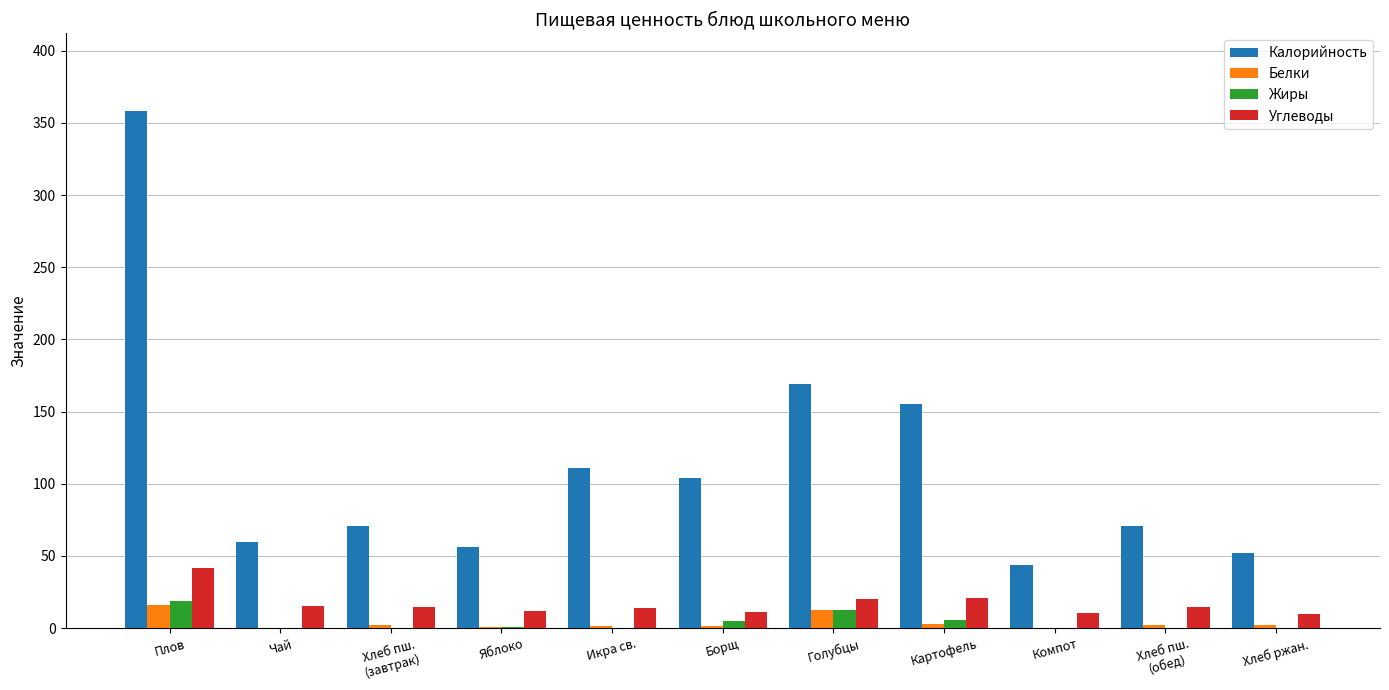

At which label is Калорийность closest to 201?

Голубцы